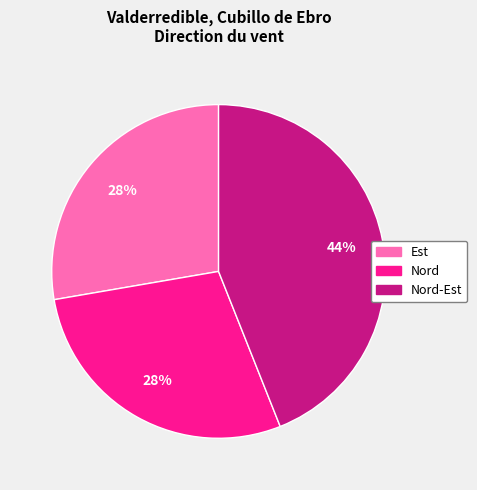

Is there any slice that represents more than half of the pie?

No